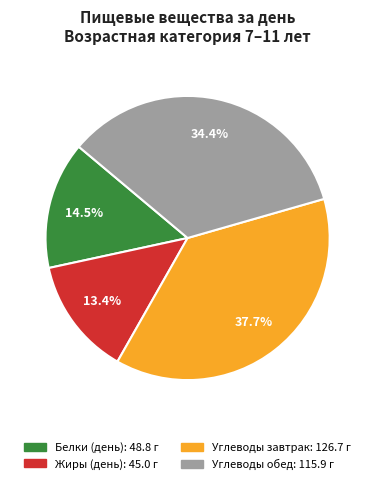

How many segments does this pie chart have?

4